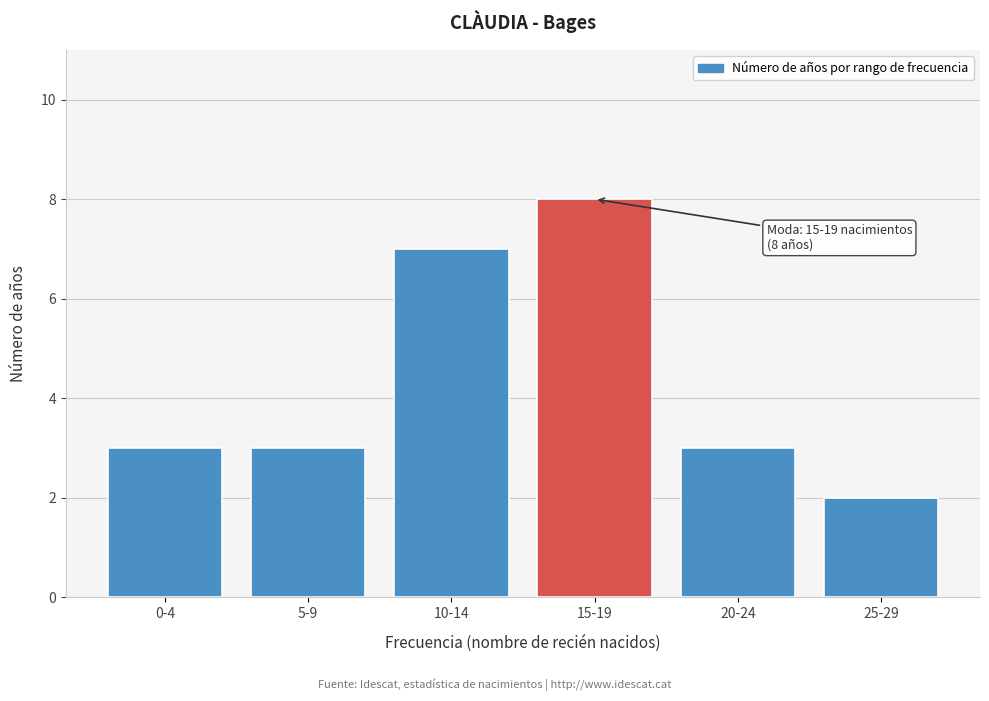

Reading left to right, transcribe all the data shown in this chart.

3	3	7	8	3	2